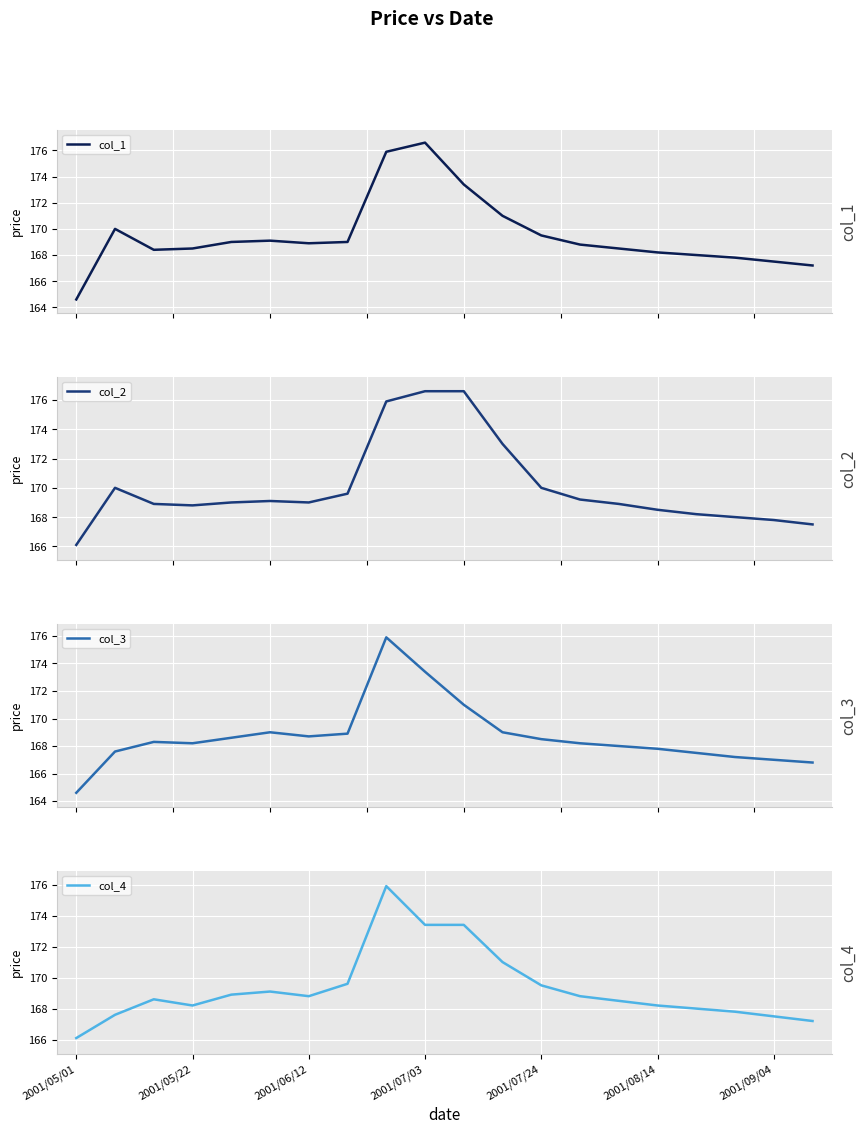

Which category has the lowest value in the col_3 series?

2001/05/01